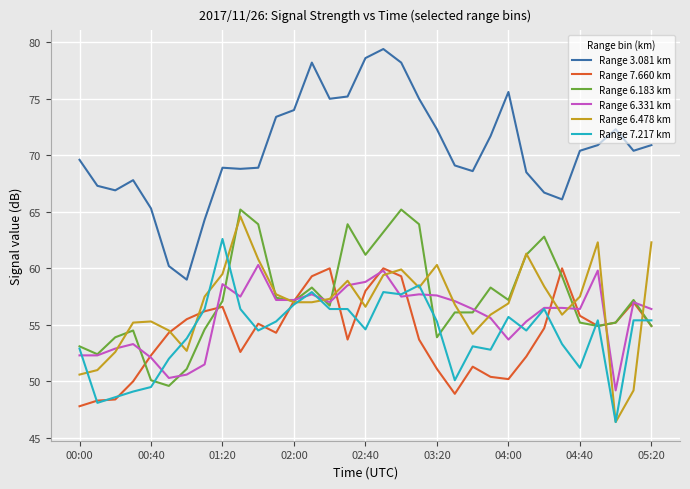

True or false: Range 3.081 km and Range 6.331 km intersect in this chart.

False